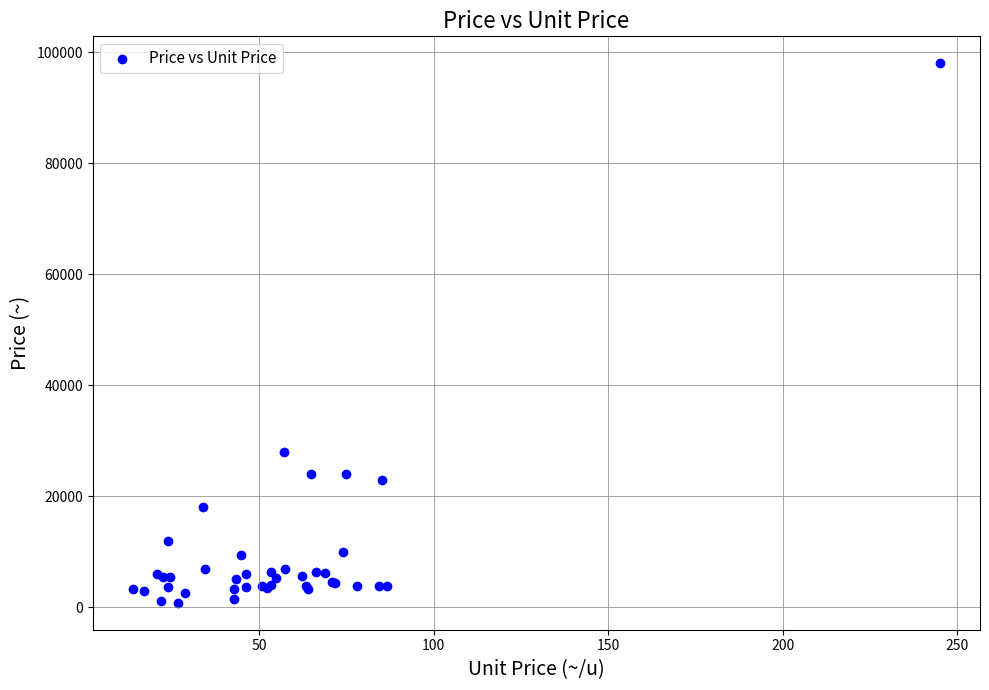

What Y value in the scatter plot is closest to 49400?

28000